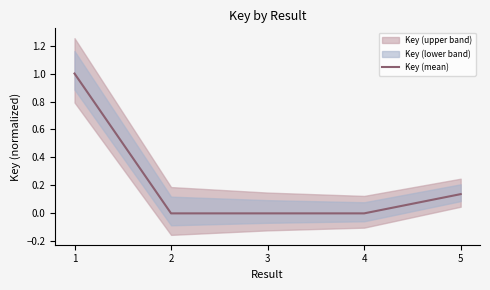

Rank the categories by value from highest to lowest.

1, 5, 4, 3, 2